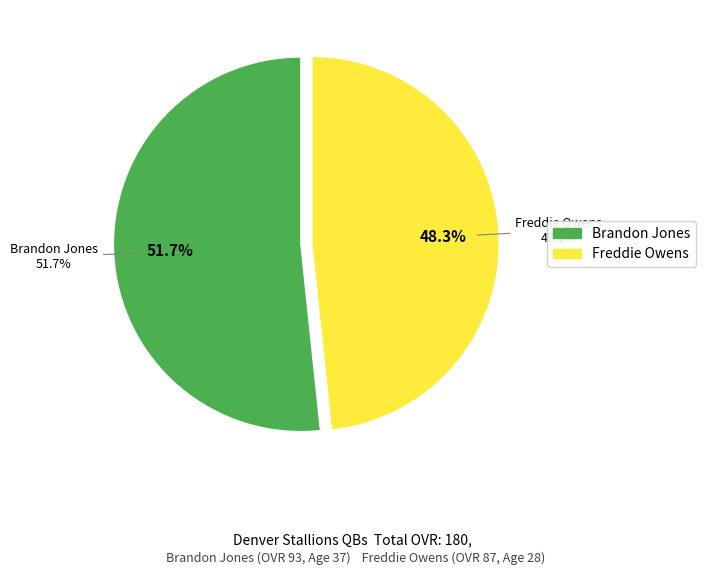

What is the total percentage of Brandon Jones and Freddie Owens?

100.0%